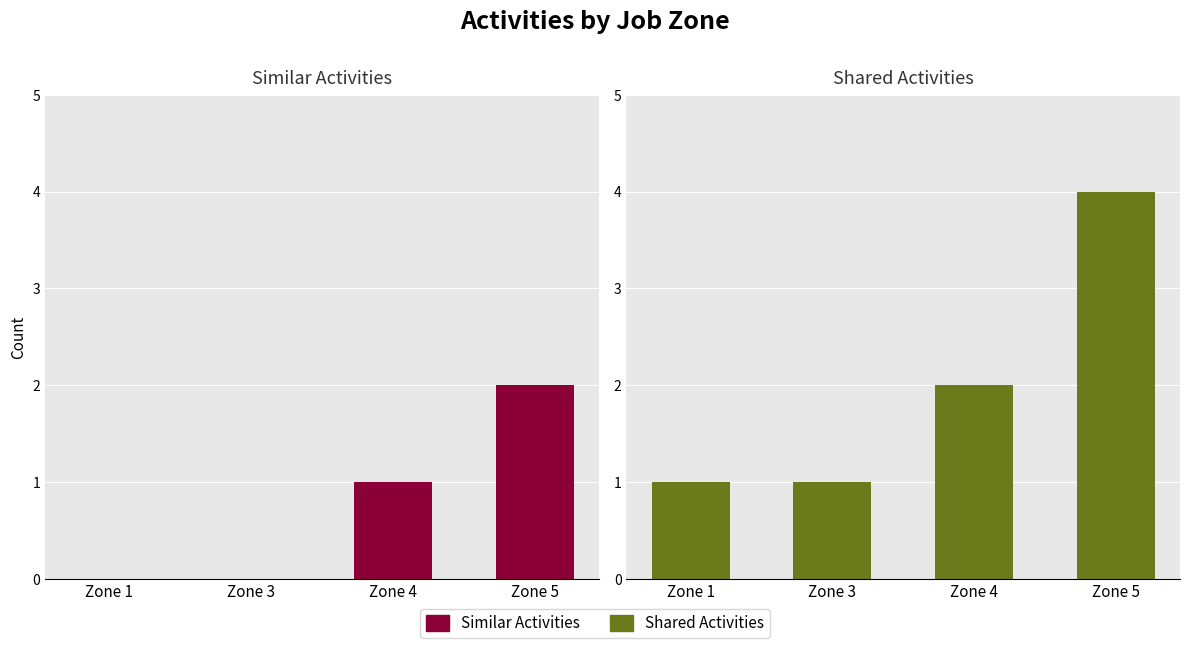

List the labels in order of Similar Activities value, largest first.

Zone 5, Zone 4, Zone 1, Zone 3